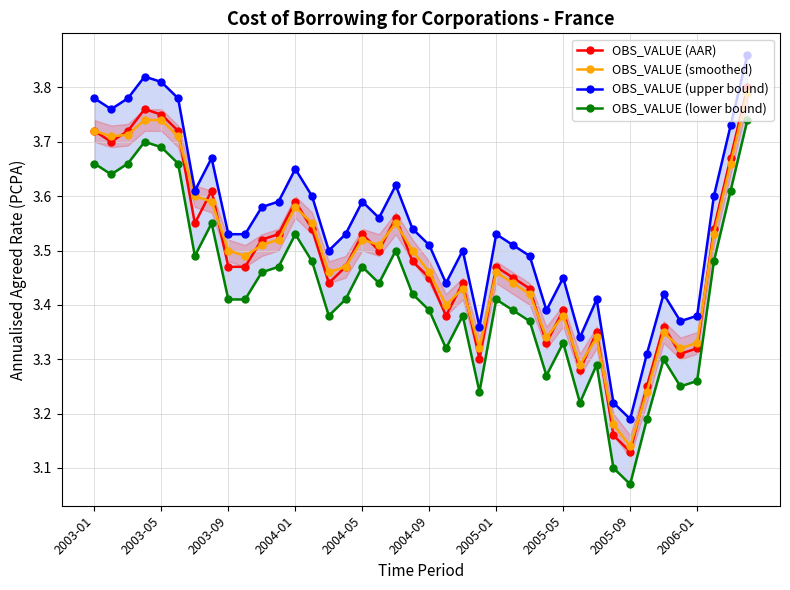

At which label does OBS_VALUE (smoothed) reach its minimum?

2005-09